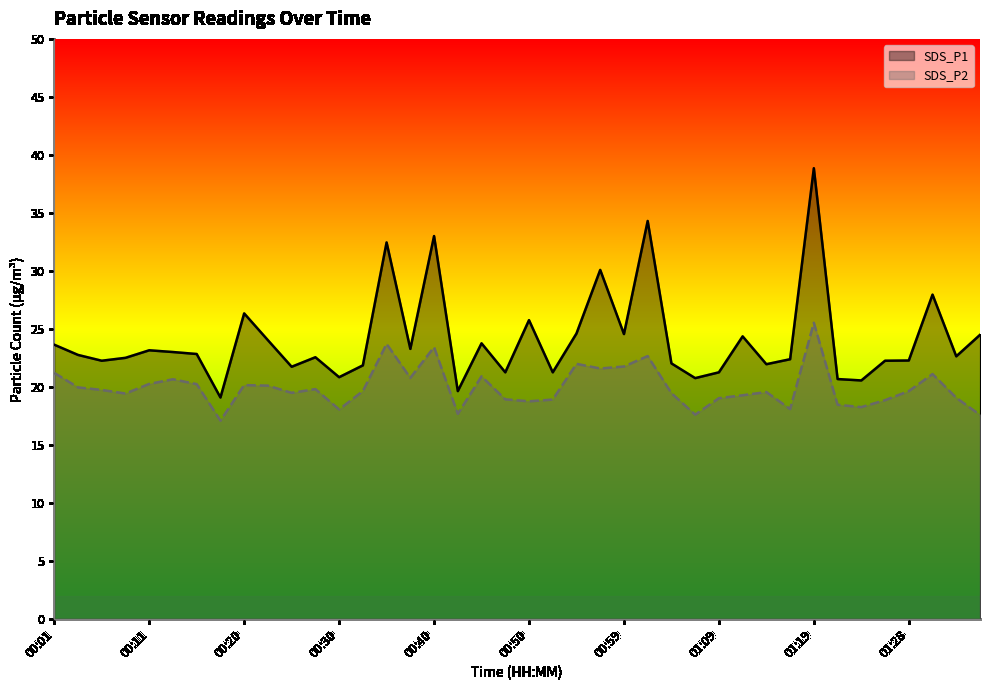

What is the label of the 39th point from the left?

01:33